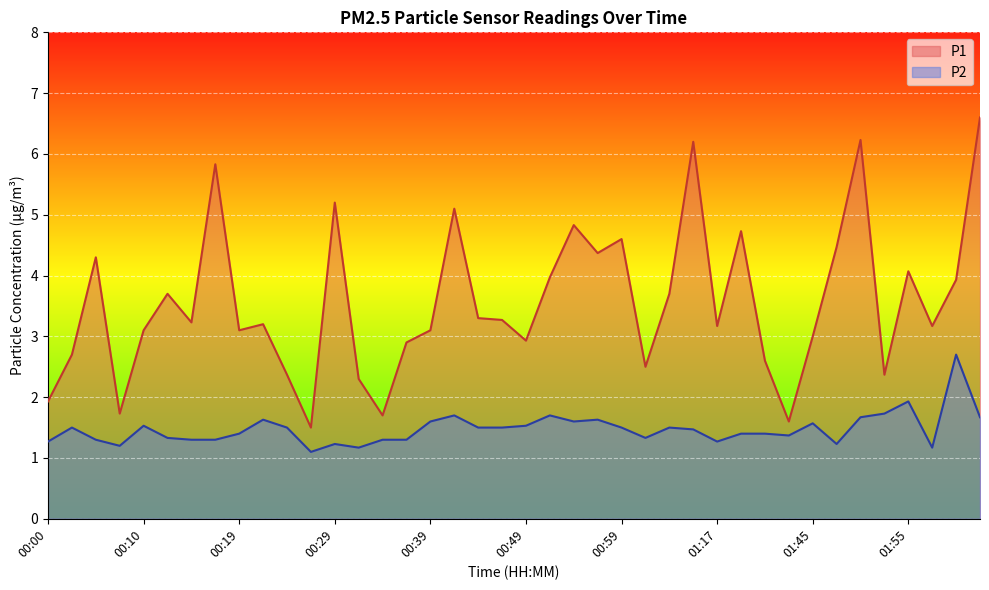

Which series changed the most between 00:17 and 02:03?

P1